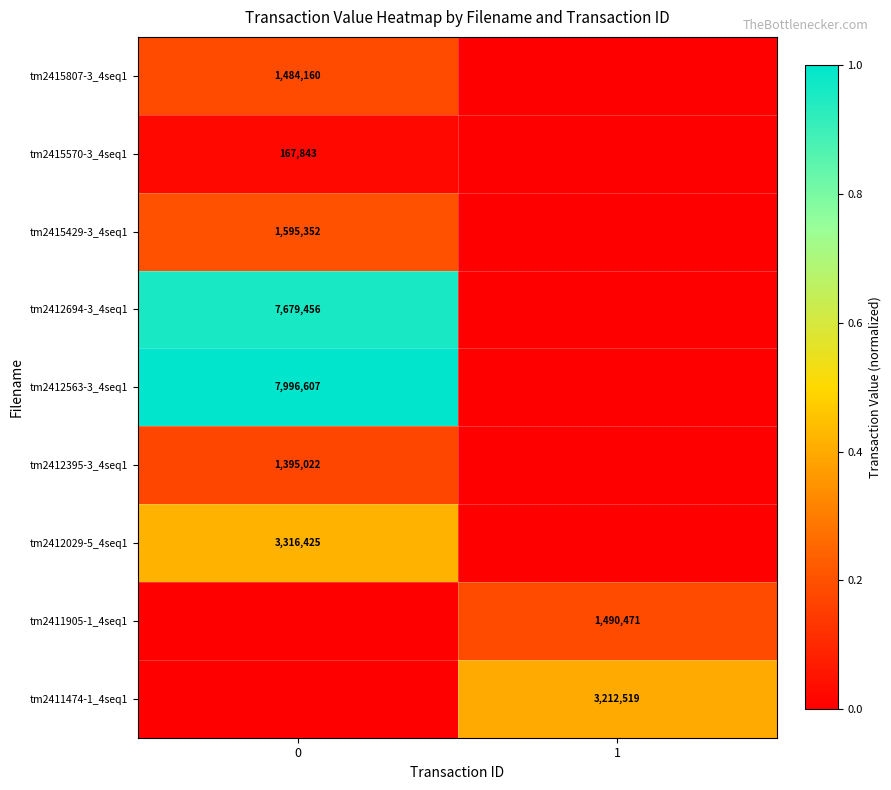

The tm2411905-1_4seq1 series shows 1490471 at 1. True or false?

True